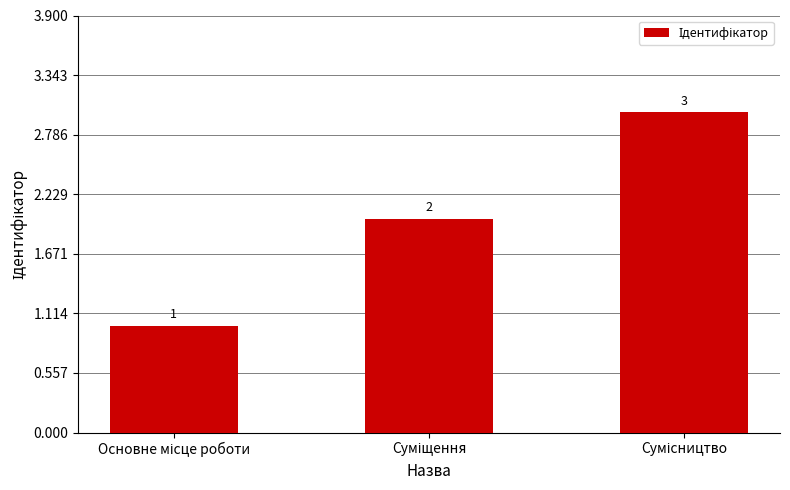

What is the greatest value displayed?

3